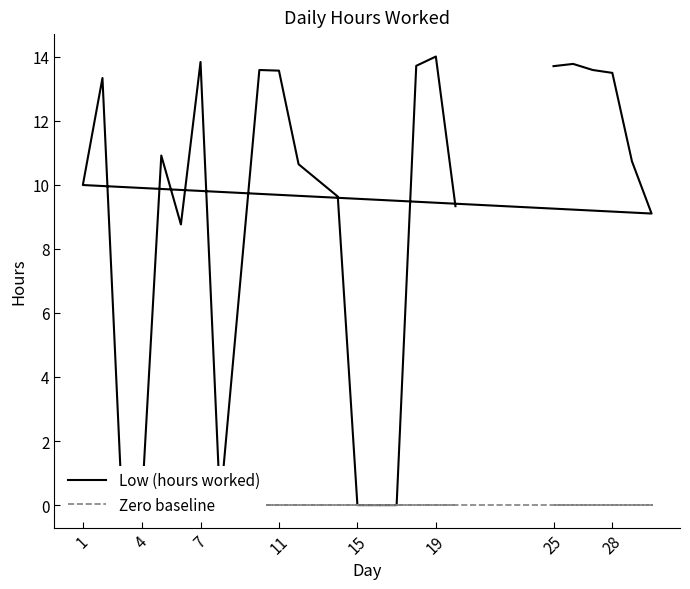

Is the value of Zero baseline at 11 greater than the value of Low (hours worked) at 7?

No